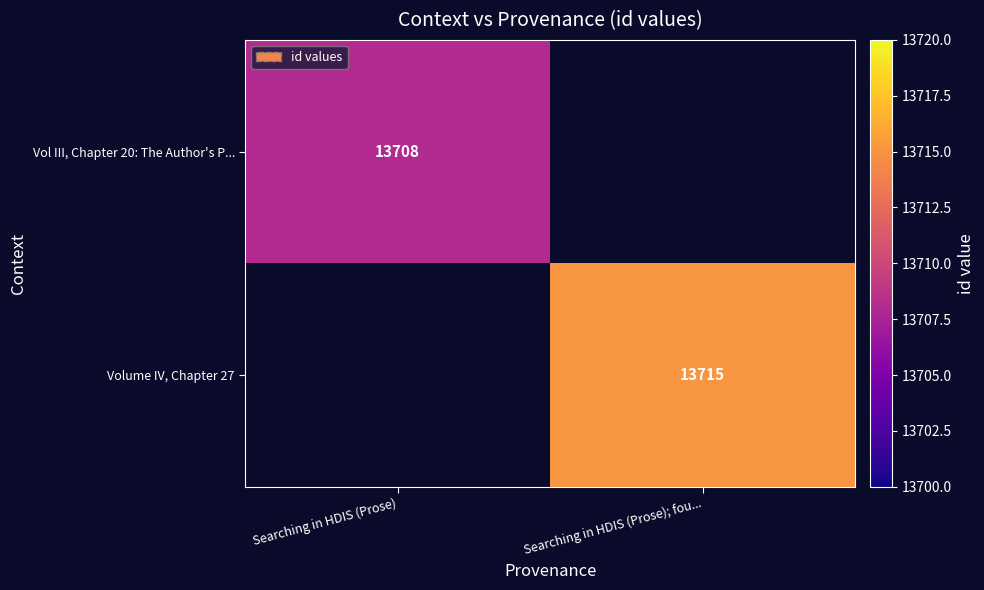

The Vol III, Chapter 20: The Author's P... series shows 13708 at Searching in HDIS (Prose). True or false?

True